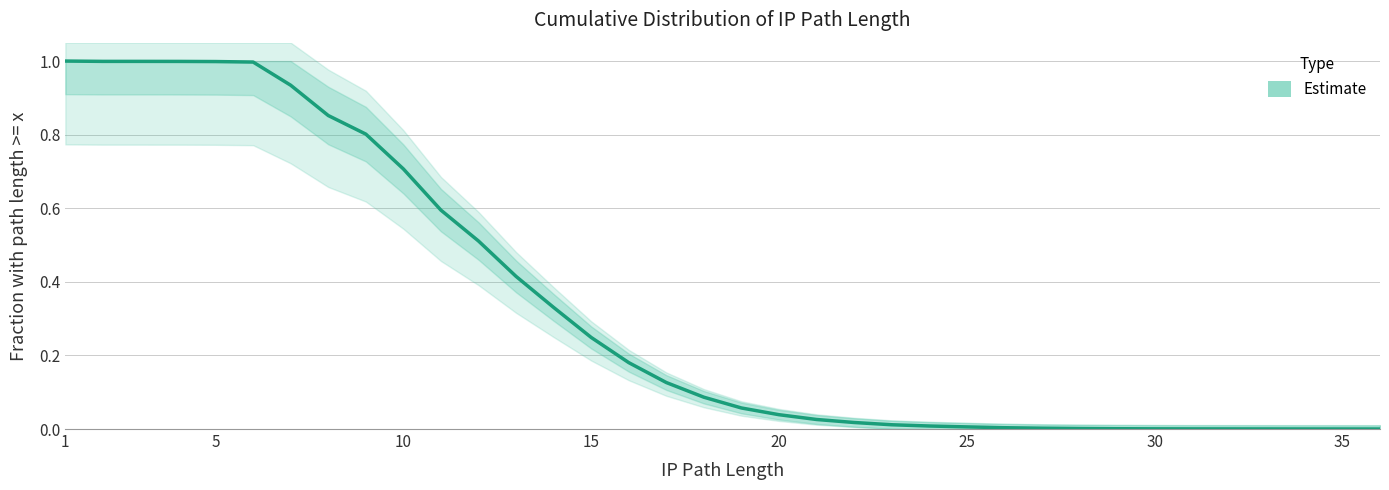

What is the value of the 12th point from the left?

0.5